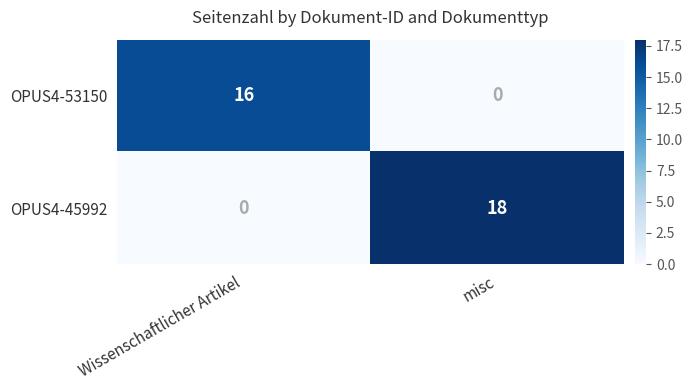

At which label is OPUS4-45992 closest to 9?

Wissenschaftlicher Artikel